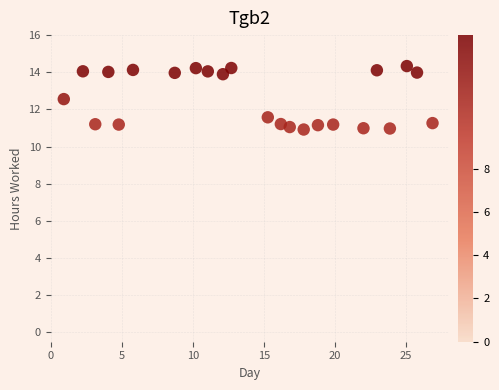

What is the range of X values (max minus min)?

26.0